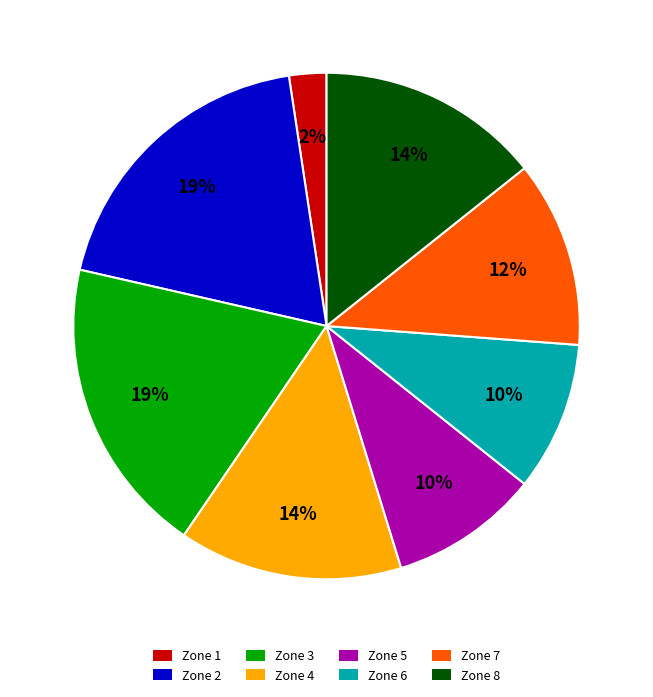

Is there a majority slice in this chart?

No